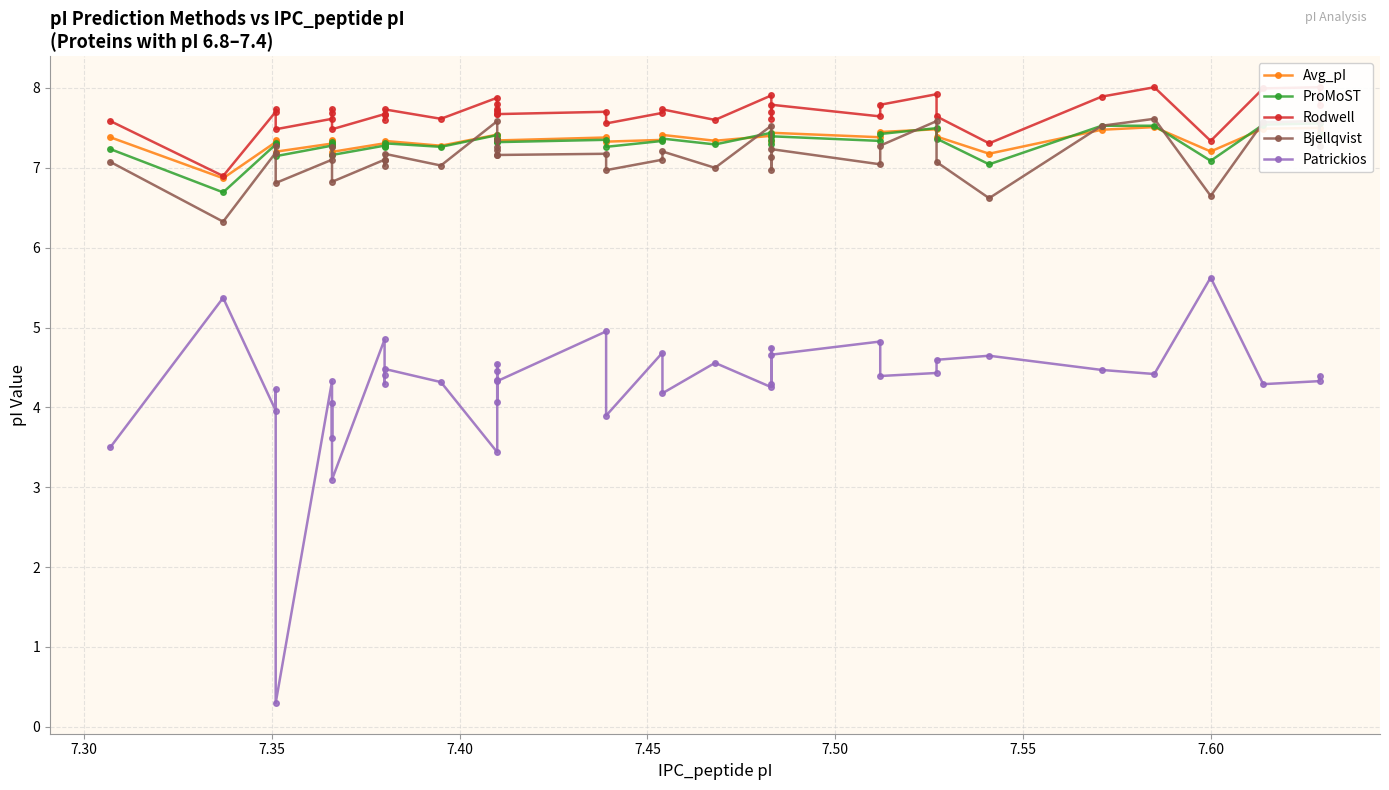

Which series ends up on top after the final intersection of Avg_pI and Bjellqvist?

Avg_pI